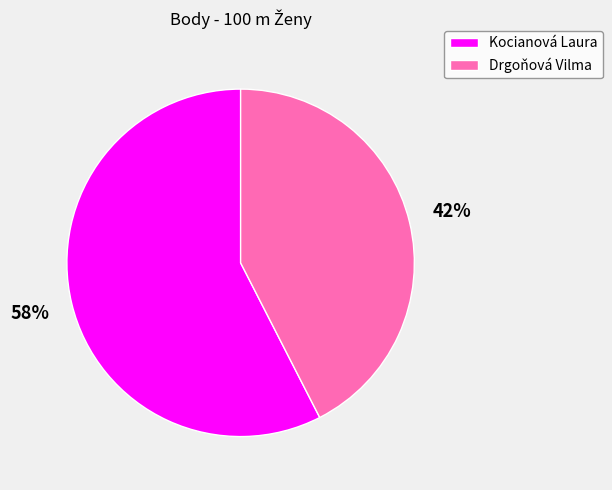

To the nearest percent, what is the average slice percentage?

50%